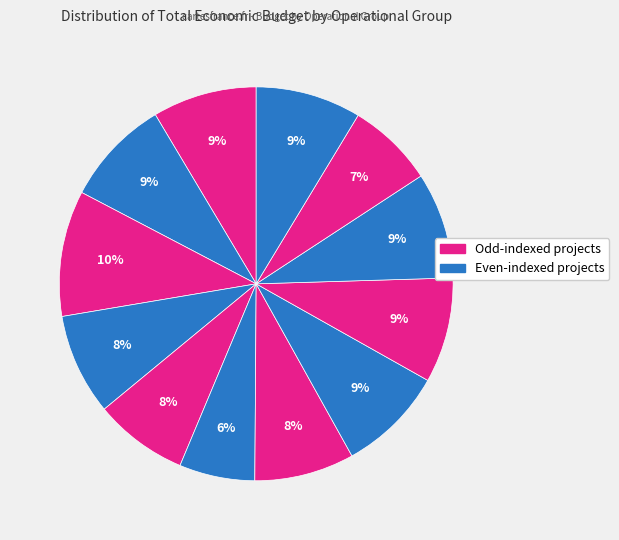

How many slices are in this pie chart?

12